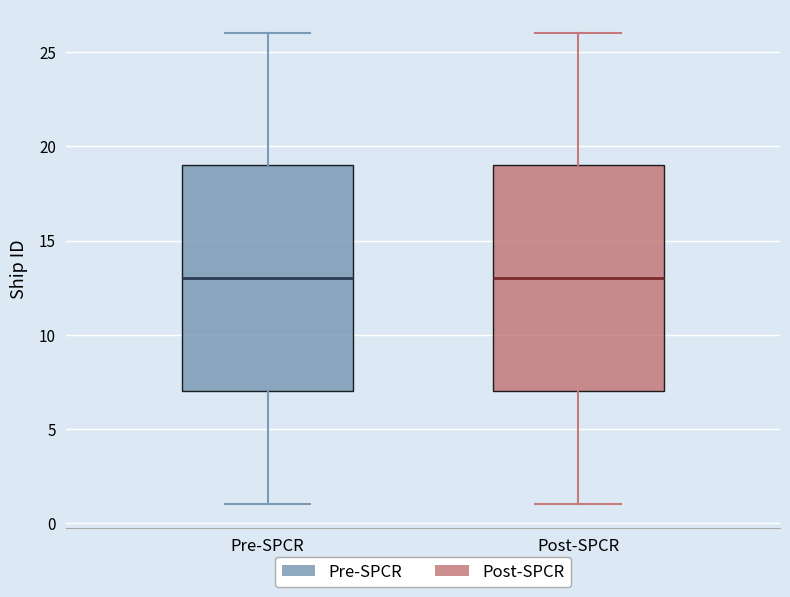

Reading left to right, transcribe this box plot: for each box, give where its median line is, the range the box spans, and where its two whiskers end, as read against the y-axis. The values are not printed on the chart, so give them approximately, as read against the axis.

Pre-SPCR: median 13, box 7 to 19, whiskers 1 to 26
Post-SPCR: median 13, box 7 to 19, whiskers 1 to 26